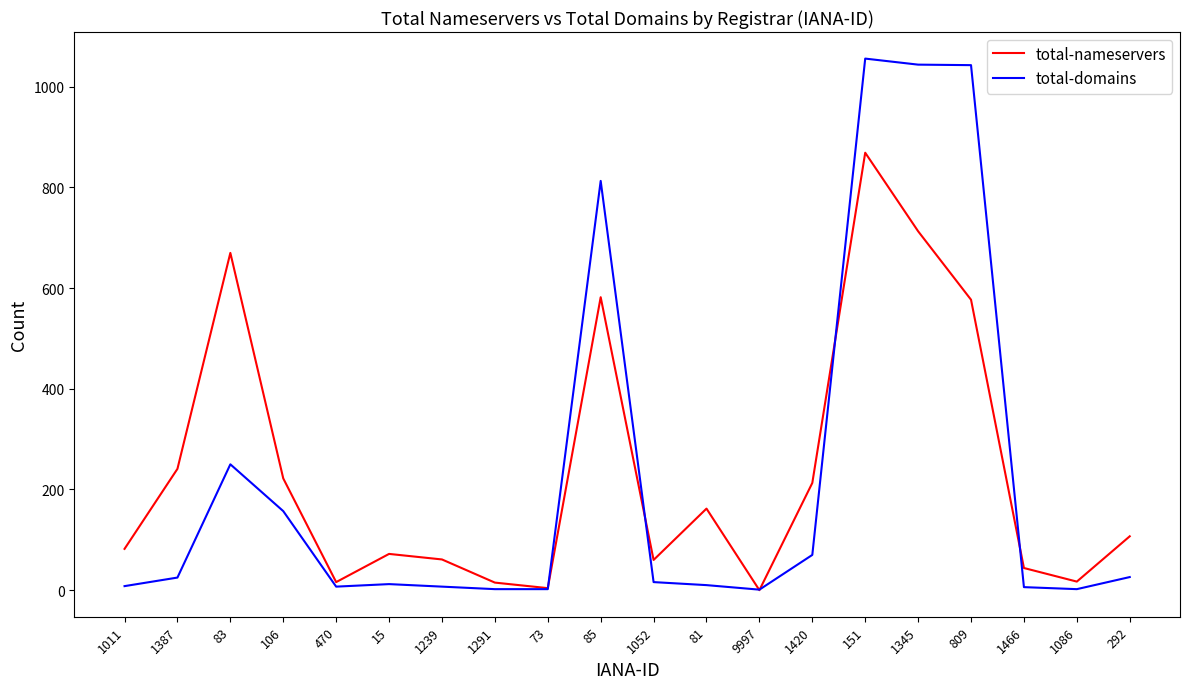

What position from the left is 151?

15